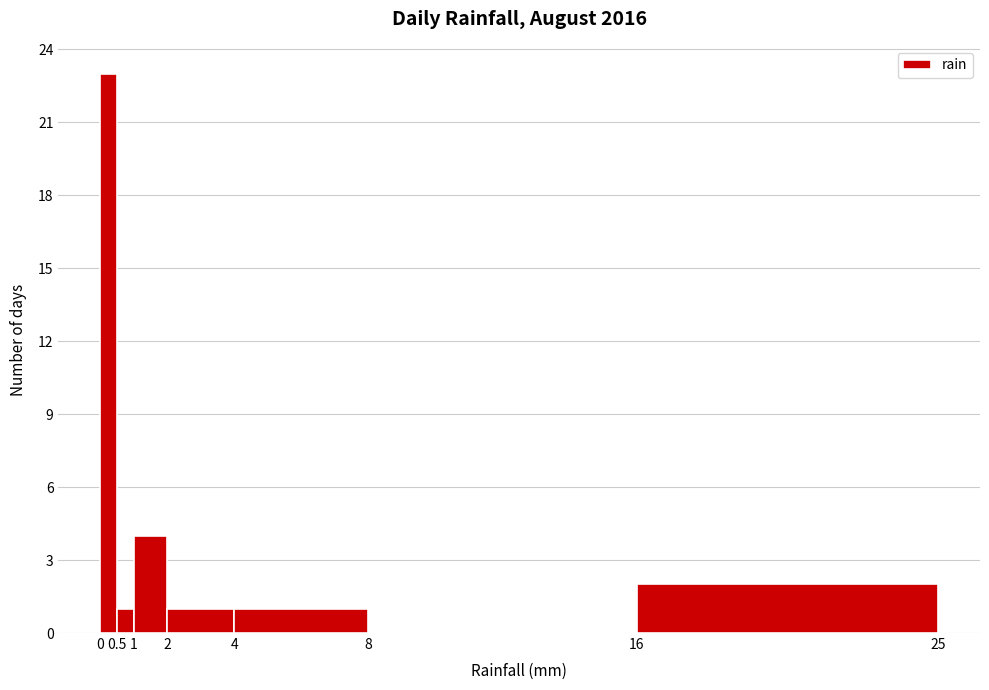

Over which range of the x-axis is the bar tallest?

0 to 0.5